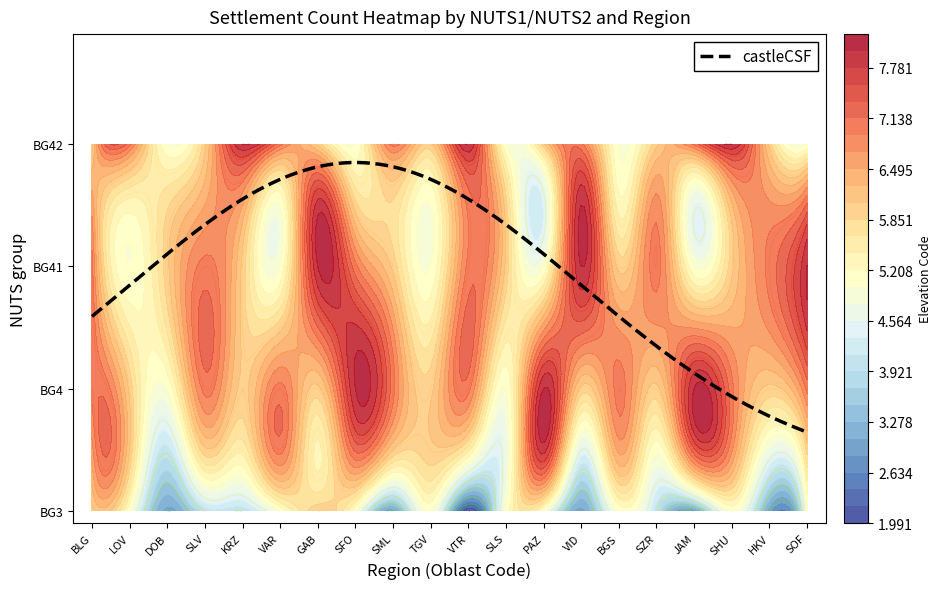

Reading right to left, extract all data points from this chart.

BG3: SOF=5	HKV=3	SHU=5	JAM=3	SZR=4	BGS=5	VID=3	PAZ=5	SLS=5	VTR=2	TGV=5	SML=3	SFO=5	GAB=6	VAR=5	KRZ=4	SLV=4	DOB=3	LOV=5	BLG=6
BG4: SOF=7	HKV=6	SHU=7	JAM=8	SZR=6	BGS=7	VID=6	PAZ=8	SLS=5	VTR=7	TGV=6	SML=7	SFO=8	GAB=6	VAR=7	KRZ=6	SLV=7	DOB=5	LOV=6	BLG=7
BG41: SOF=8	HKV=7	SHU=6	JAM=5	SZR=7	BGS=6	VID=8	PAZ=5	SLS=6	VTR=7	TGV=5	SML=6	SFO=7	GAB=8	VAR=5	KRZ=6	SLV=7	DOB=6	LOV=5	BLG=7
BG42: SOF=5	HKV=6	SHU=8	JAM=7	SZR=6	BGS=5	VID=7	PAZ=6	SLS=5	VTR=8	TGV=6	SML=7	SFO=5	GAB=6	VAR=7	KRZ=8	SLV=6	DOB=5	LOV=7	BLG=6